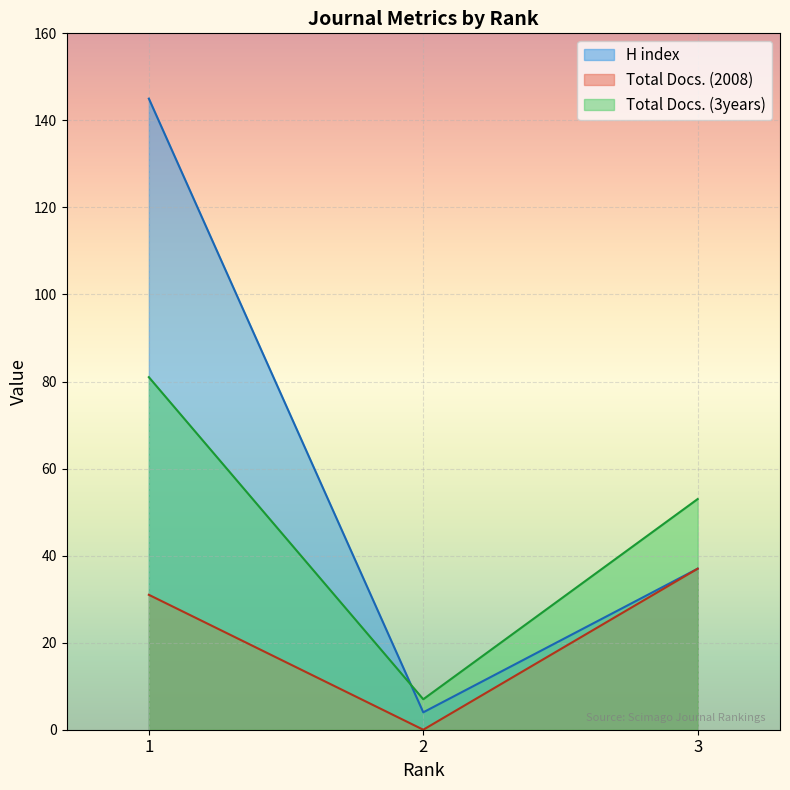

Which series has the largest total across all categories?

H index